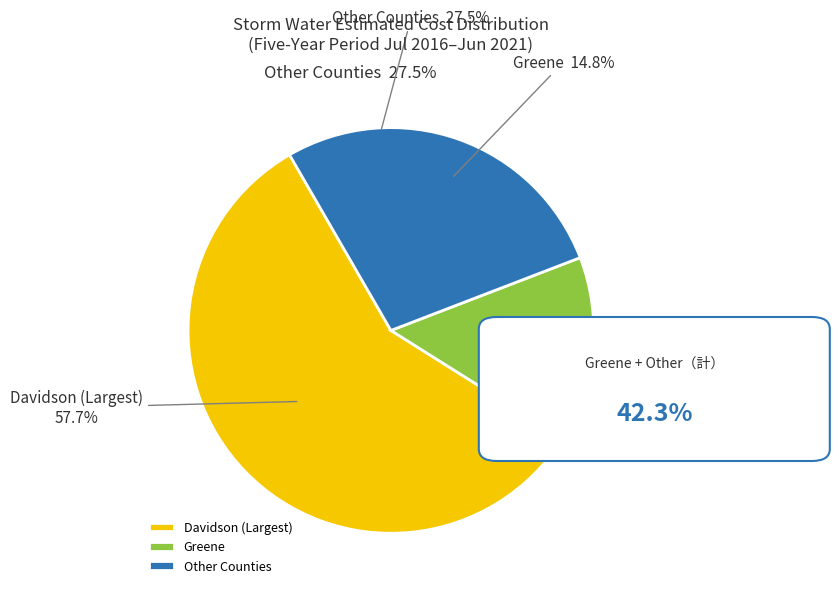

The Greene slice represents 15% of the pie. True or false?

True